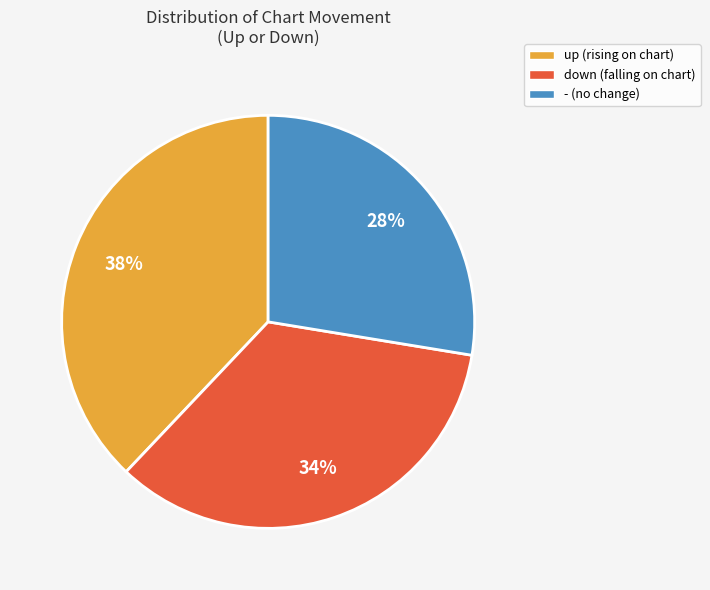

To the nearest percent, what is the average slice percentage?

33%